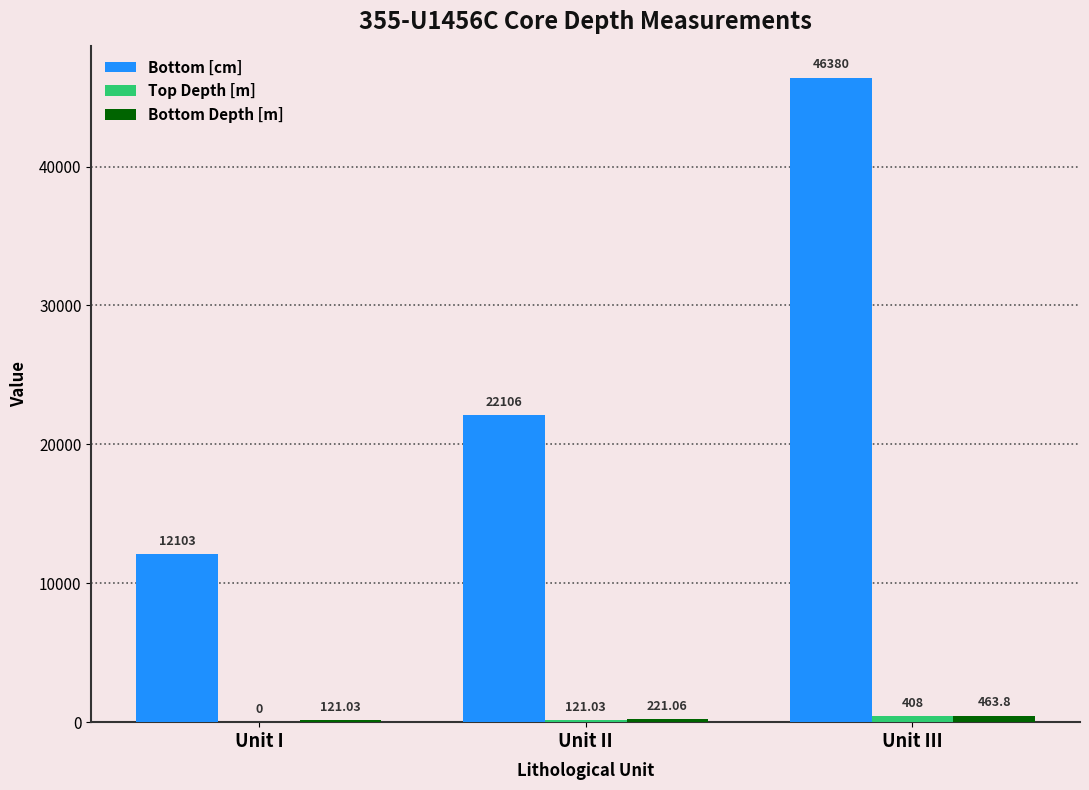

What is the sum of all Bottom [cm] values?

80589.0